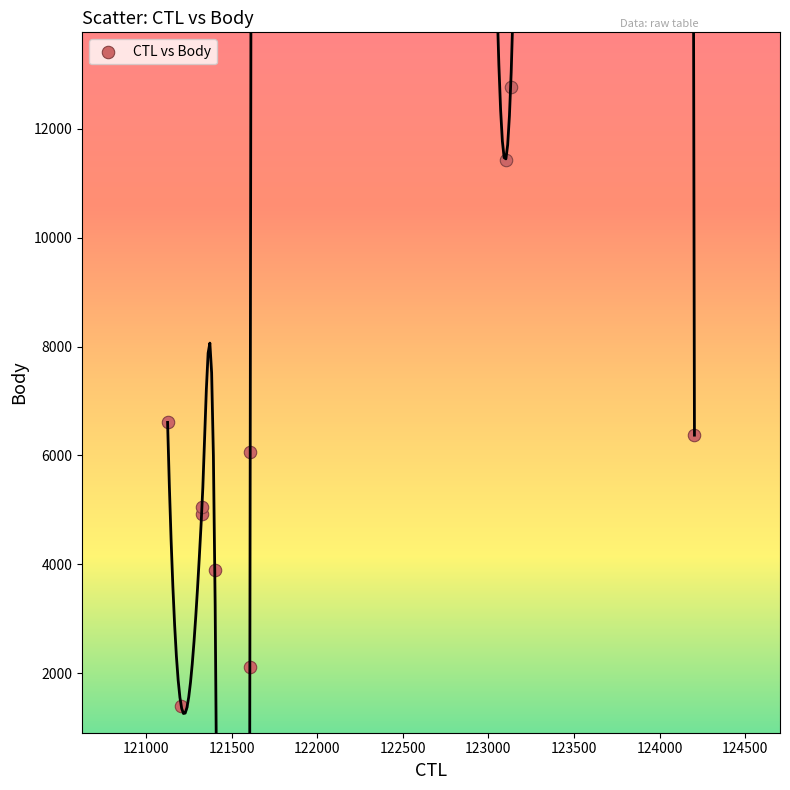

What Y value in the scatter plot is closest to 7088?

6606